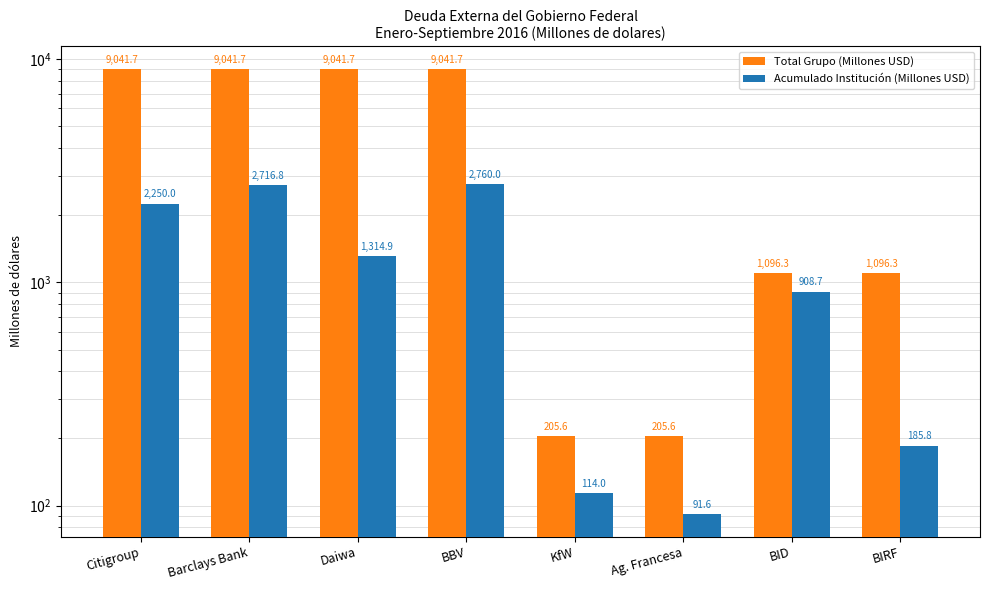

At which label is Acumulado Institución (Millones USD) closest to 1425?

Daiwa